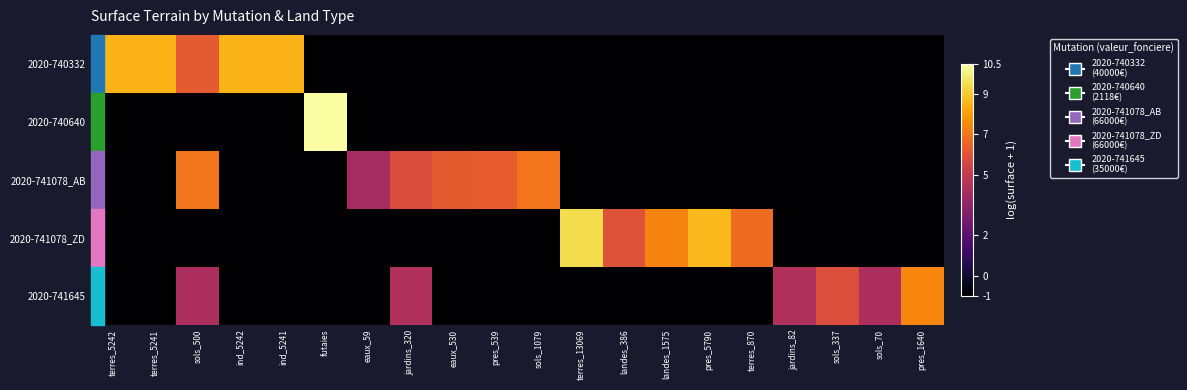

How many distinct data groups are displayed?

5